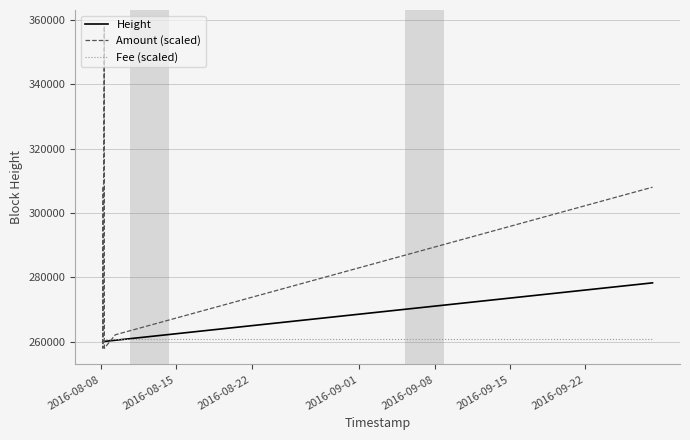

Which has a higher value, 2016-09-08 or 2016-09-15?

2016-09-15